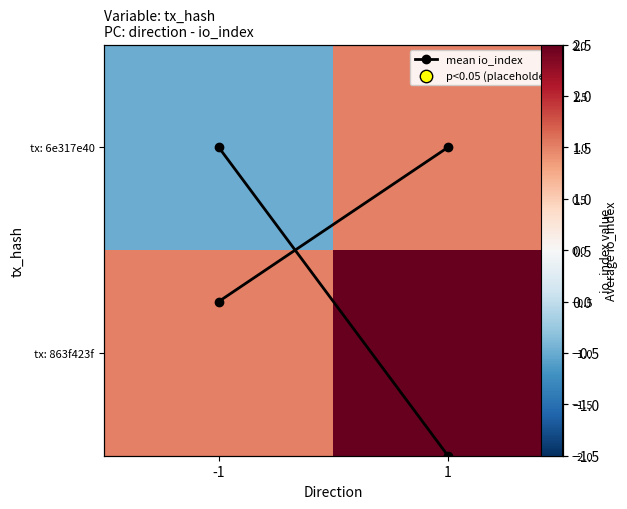

Between -1 and 1, which is larger?

1